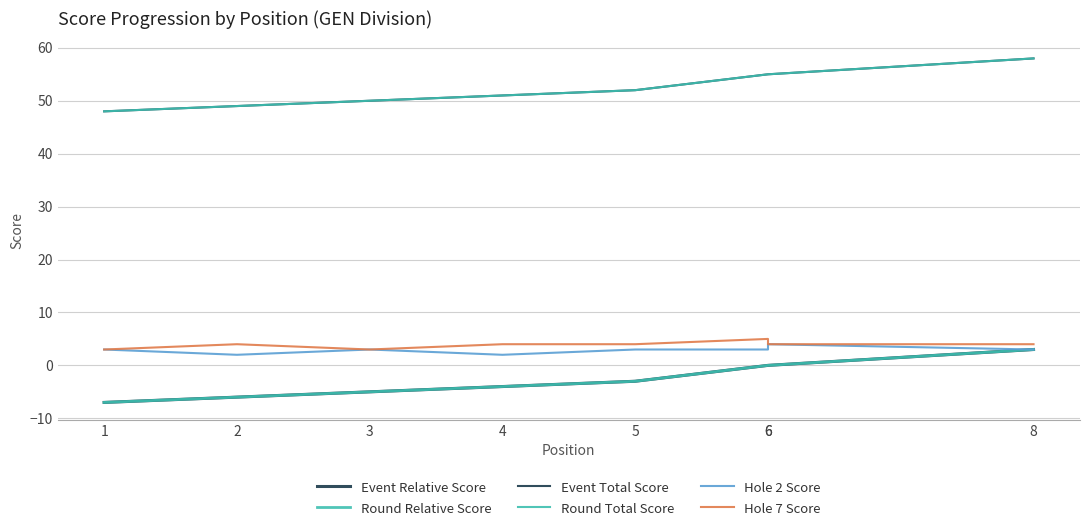

What is the approximate value of Event Total Score at 3?

50